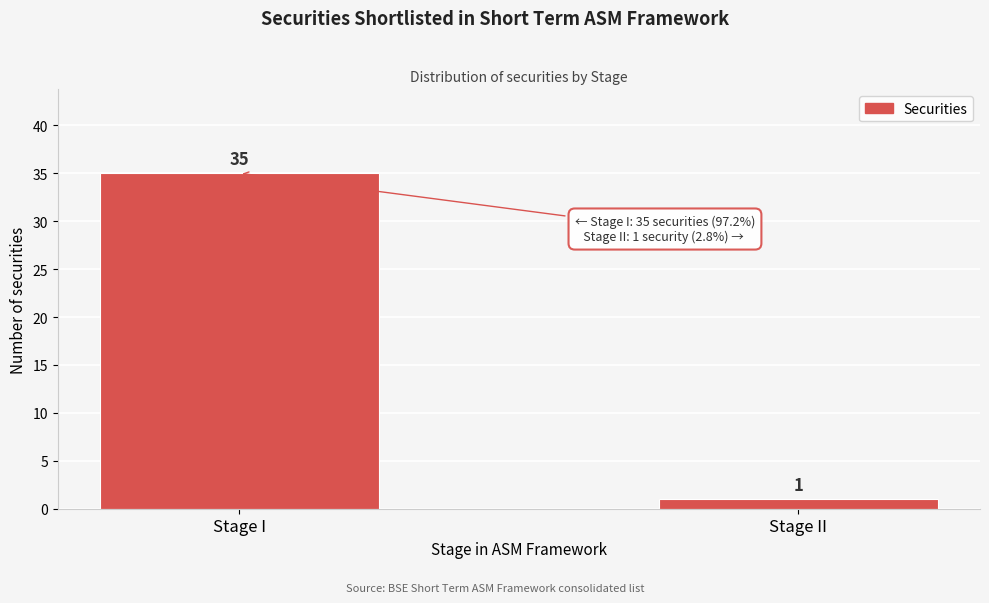

Reading left to right, list all the values displayed in this chart.

35	1